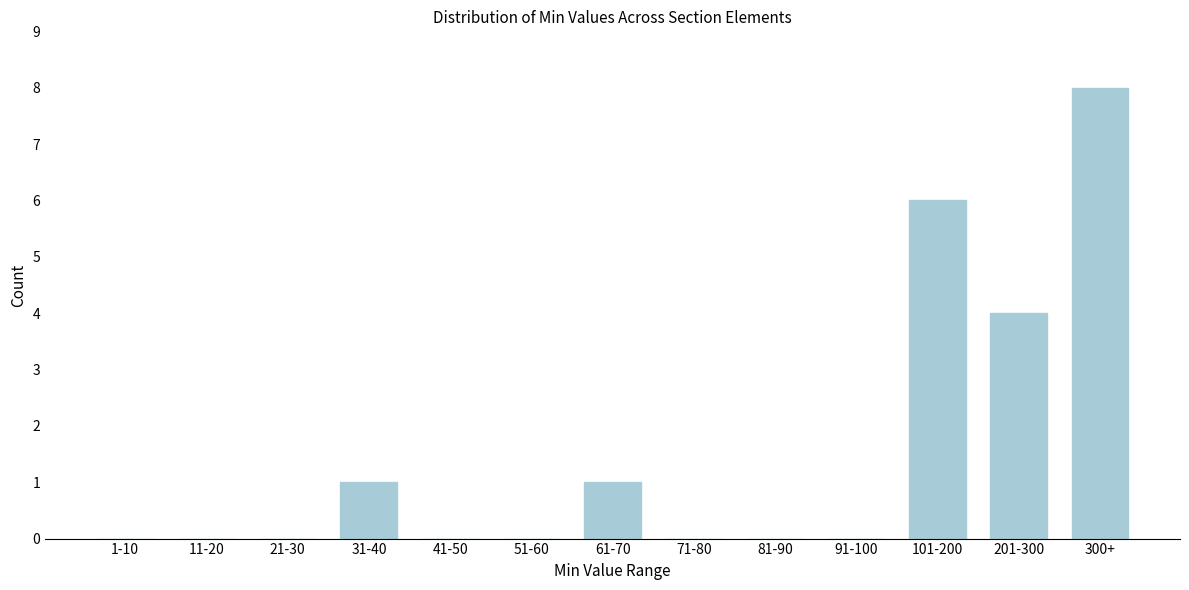

Reading left to right, transcribe all the data shown in this chart.

1-10=0	11-20=0	21-30=0	31-40=1	41-50=0	51-60=0	61-70=1	71-80=0	81-90=0	91-100=0	101-200=6	201-300=4	300+=8